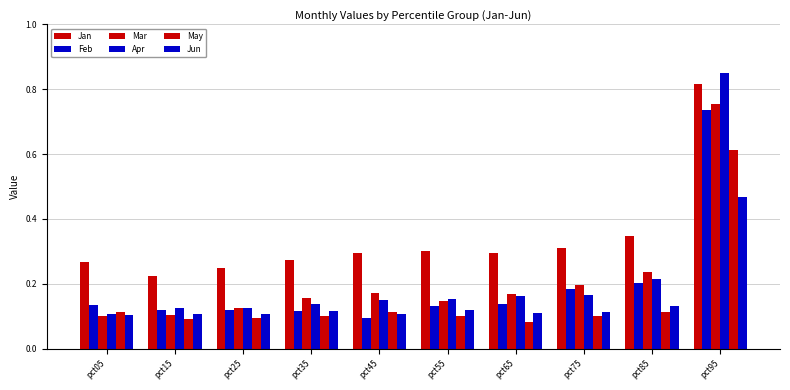

How many categories are shown in the chart?

10